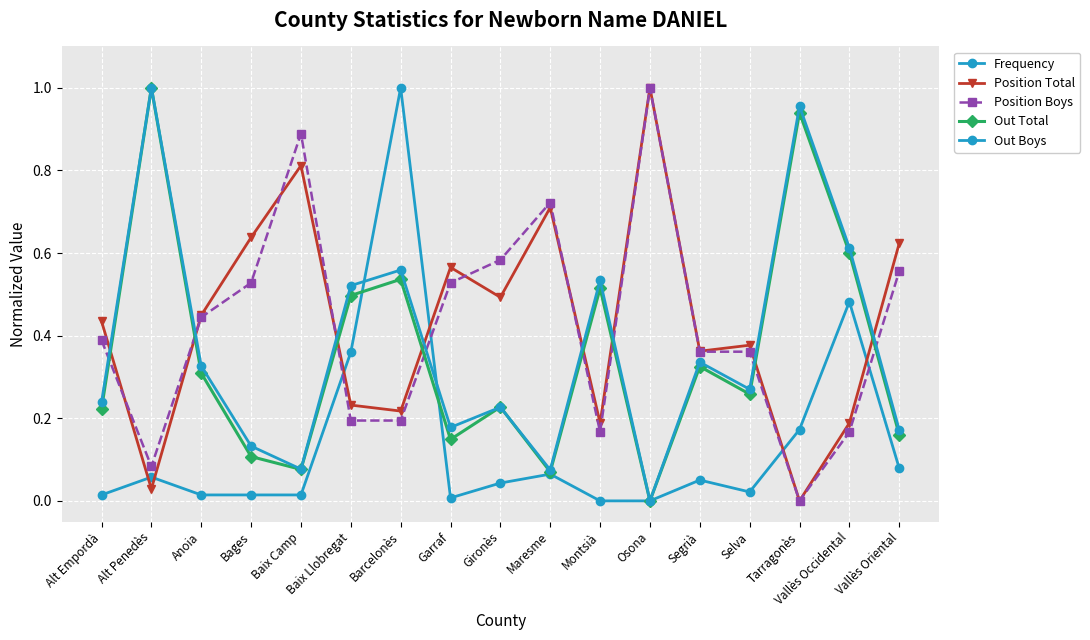

At which label does Position Boys reach its peak?

Osona